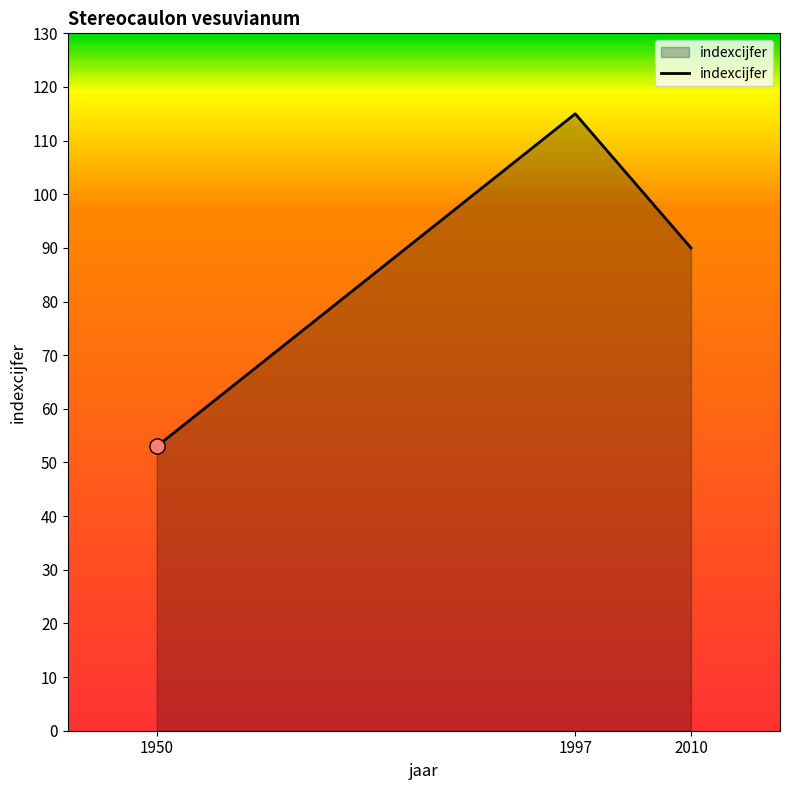

What is the change in value from 1950 to 1997?

+62